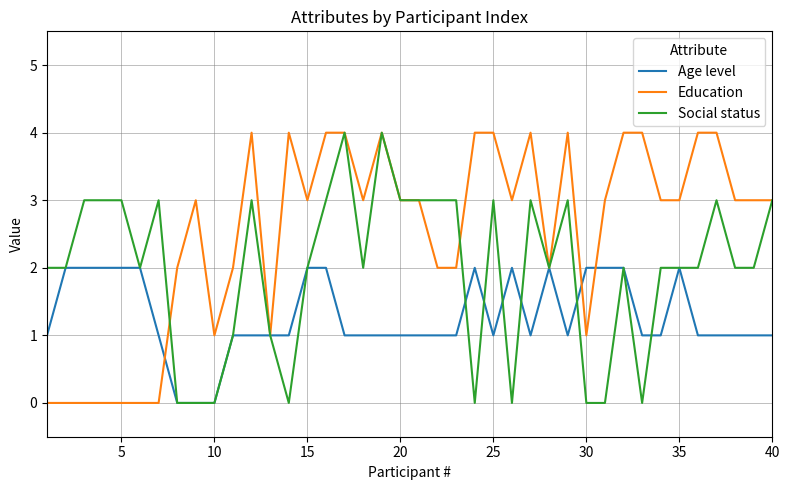

Reading right to left, extract all data points from this chart.

Age level: 1	1	1	1	1	2	1	1	2	2	2	1	2	1	2	1	2	1	1	1	1	1	1	1	2	2	1	1	1	1	0	0	0	1	2	2	2	2	2	1
Education: 3	3	3	4	4	3	3	4	4	3	1	4	2	4	3	4	4	2	2	3	3	4	3	4	4	3	4	1	4	2	1	3	2	0	0	0	0	0	0	0
Social status: 3	2	2	3	2	2	2	0	2	0	0	3	2	3	0	3	0	3	3	3	3	4	2	4	3	2	0	1	3	1	0	0	0	3	2	3	3	3	2	2